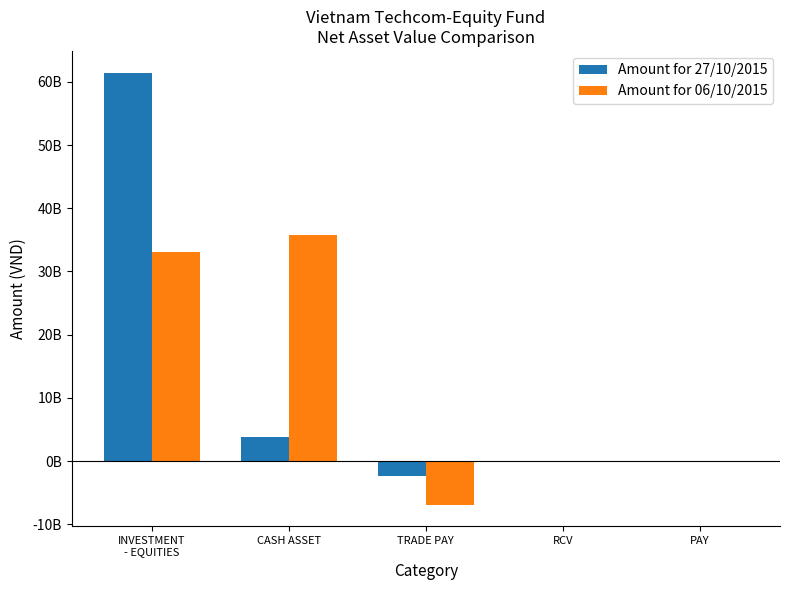

Reading left to right, transcribe all the data shown in this chart.

Amount for 27/10/2015: 61464271000	3831597184	-2377350685	88500000	-15200000
Amount for 06/10/2015: 33037072000	35805783144	-6872740284	0	-5000000